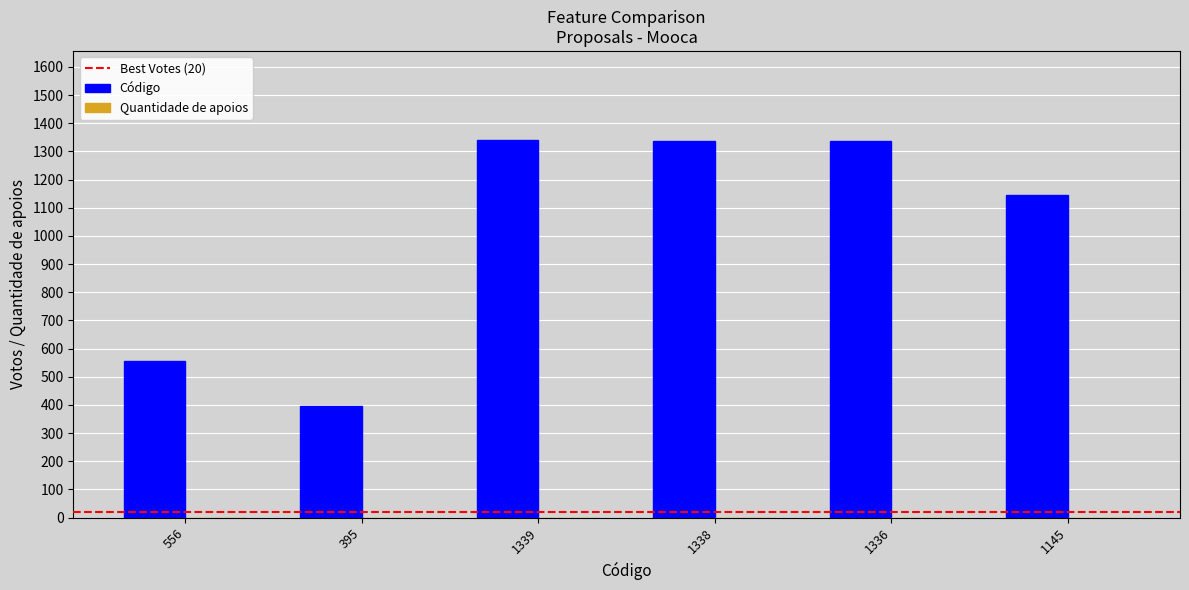

The chart shows a value of 503 at 1338. True or false?

False